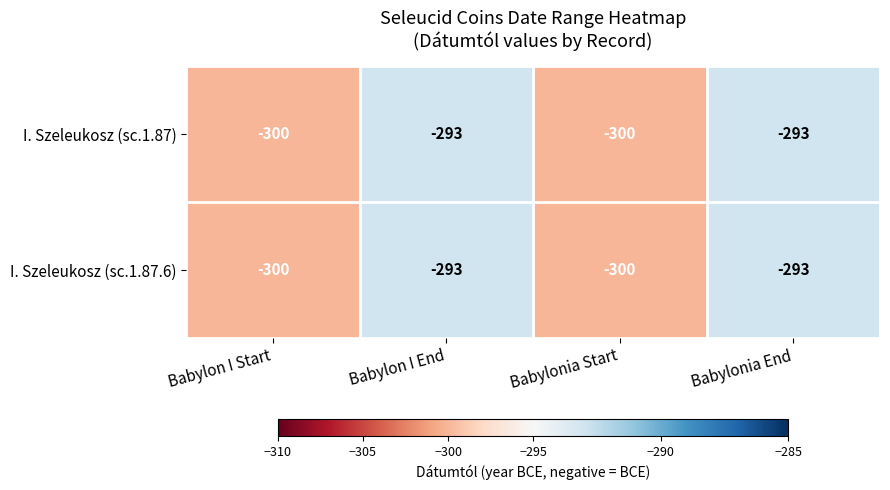

How many I. Szeleukosz (sc.1.87) values are between -300 and -293?

4